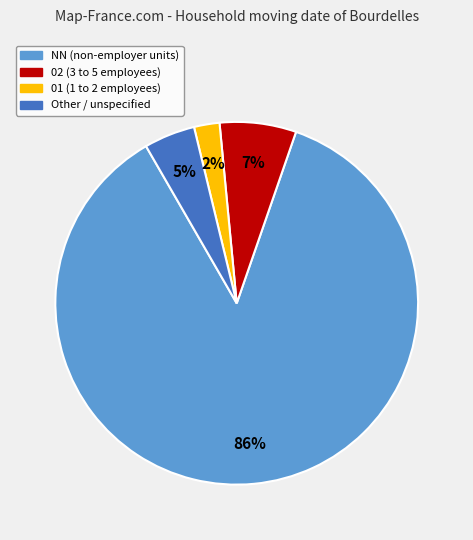

How many slices are in this pie chart?

4